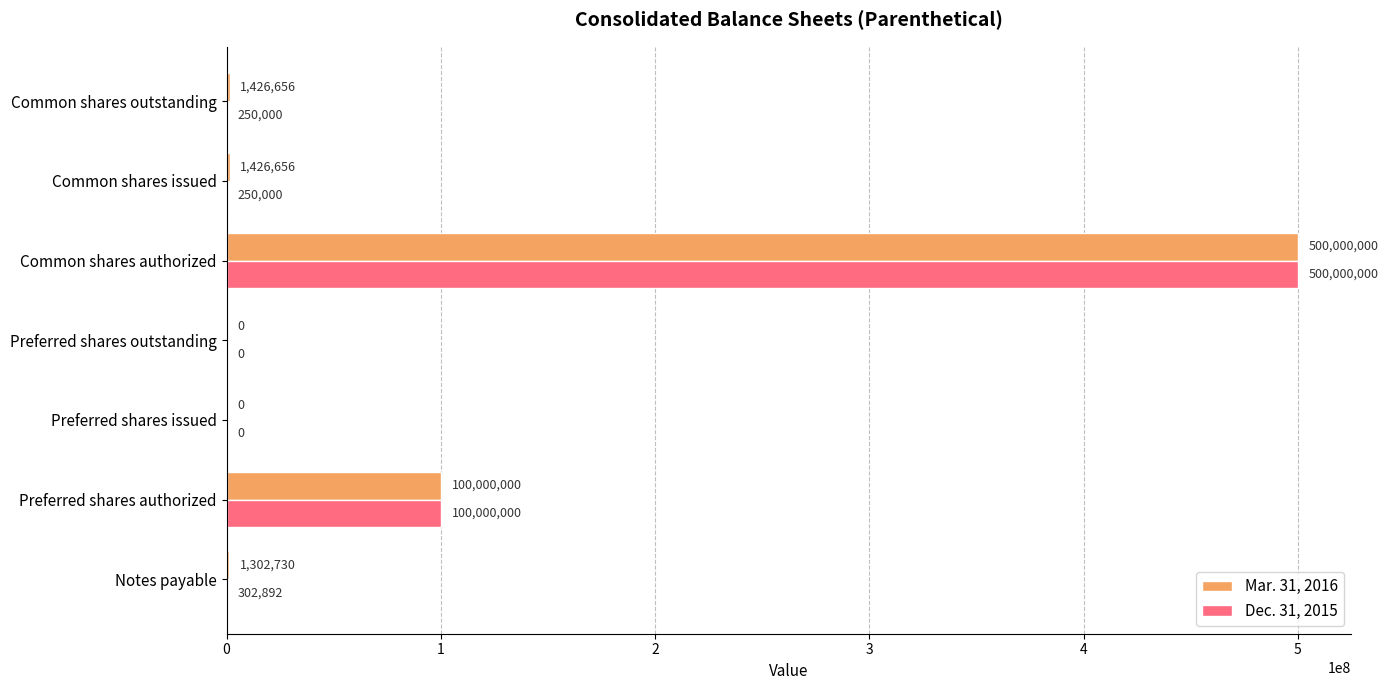

Is the value of Dec. 31, 2015 at Preferred shares outstanding greater than the value of Mar. 31, 2016 at Common shares authorized?

No